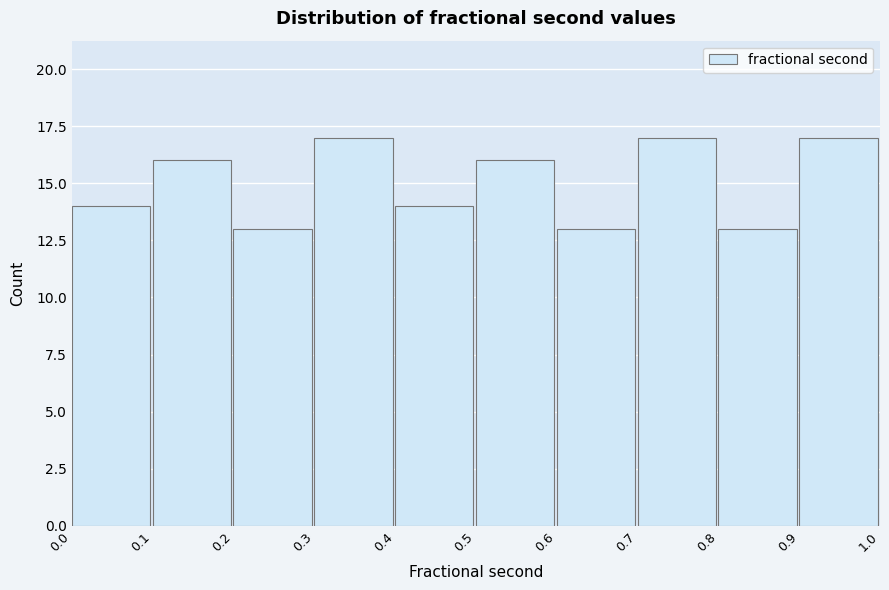

Reading left to right, list every bar in this chart as the range it spans on the x-axis followed by its height. The values are not printed on the chart, so give them approximately, as read against the axis.

0.0 to 0.1: 14
0.1 to 0.2: 16
0.2 to 0.3: 13
0.3 to 0.4: 17
0.4 to 0.5: 14
0.5 to 0.6: 16
0.6 to 0.7: 13
0.7 to 0.8: 17
0.8 to 0.9: 13
0.9 to 1.0: 17